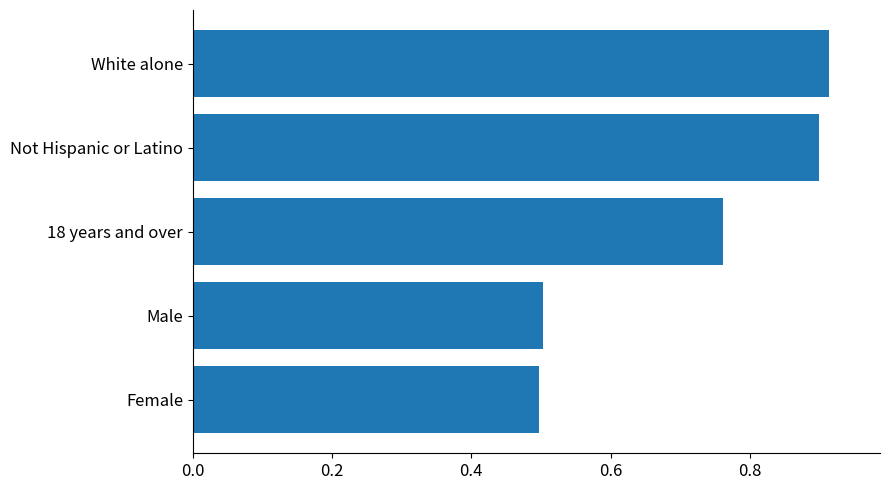

Are the bars grouped side by side (vs. stacked)?

No